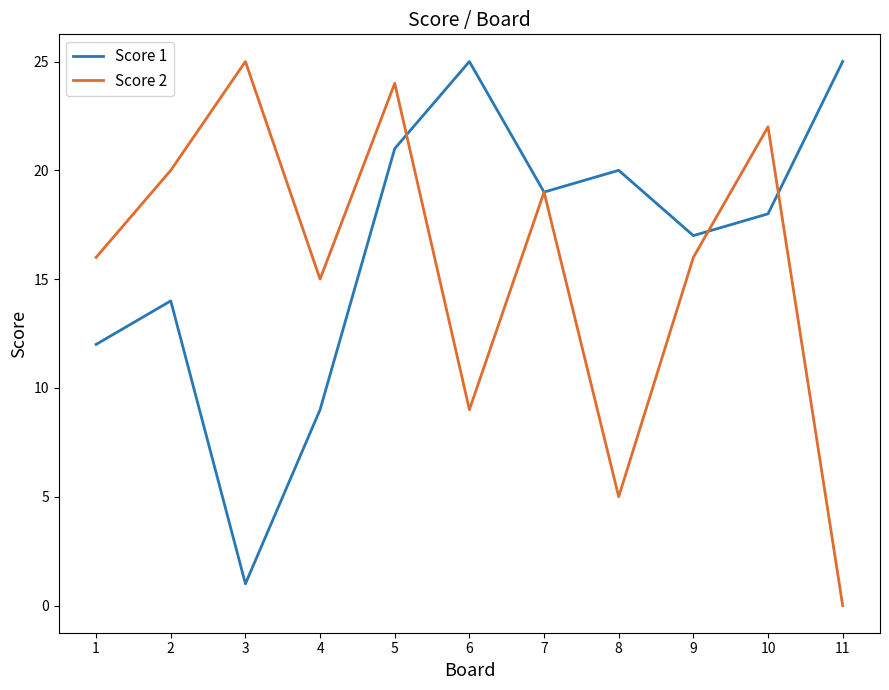

The Score 2 series shows 22 at 10. True or false?

True